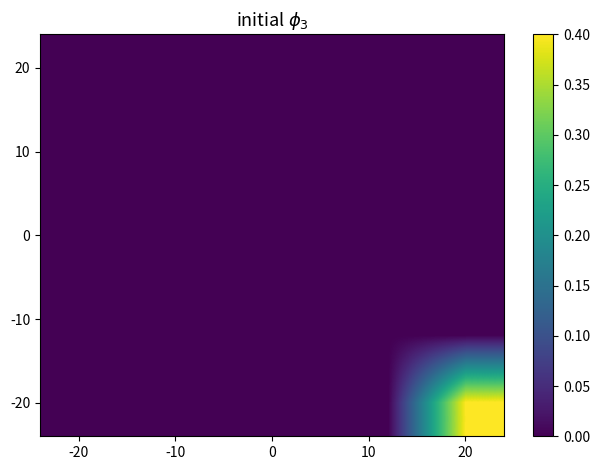

What is the greatest value displayed?

1.0